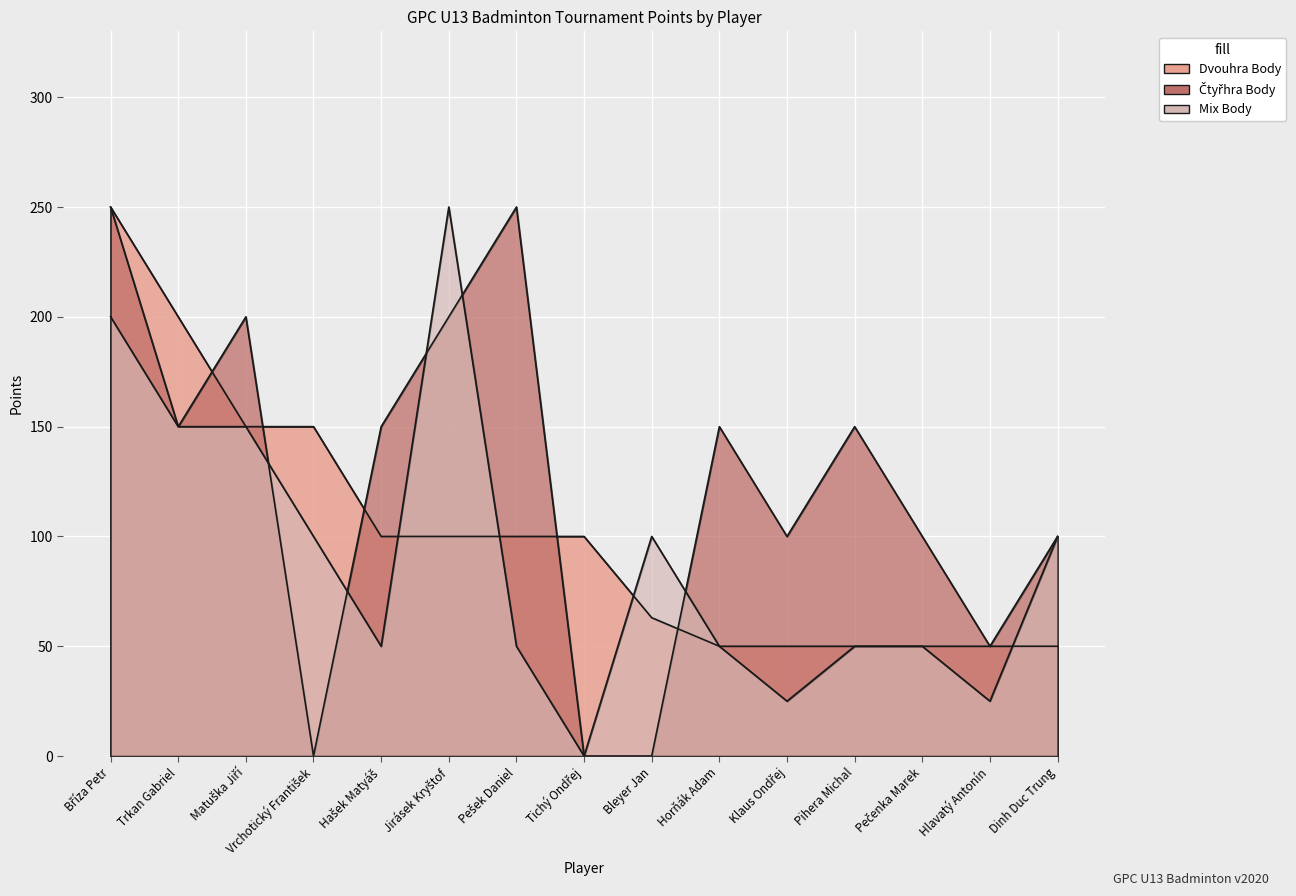

Where does the Dvouhra Body series first go above 100?

Bříza Petr